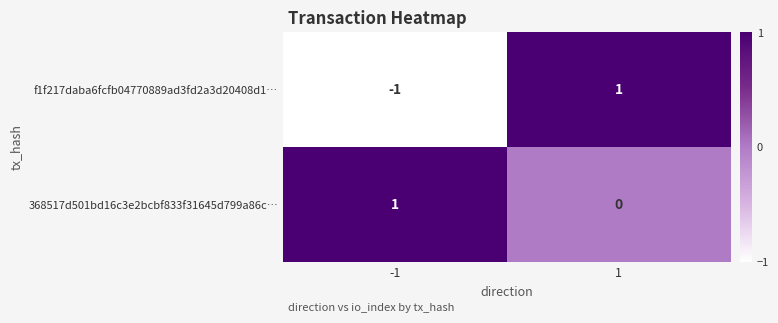

What is the spread (max minus min) of values at 1?

1